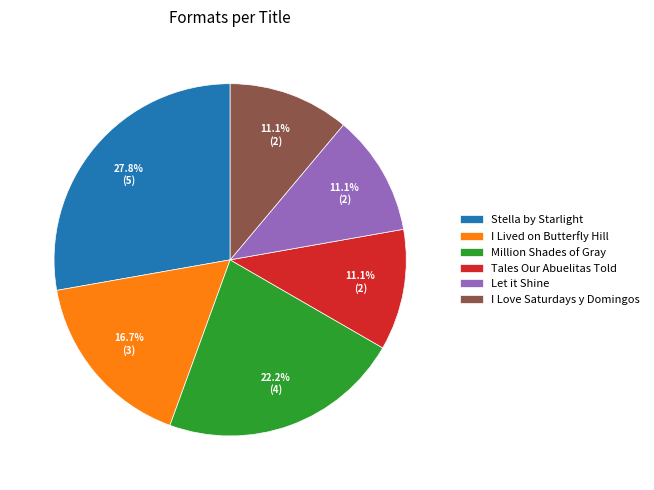

Does any single category account for the majority?

No